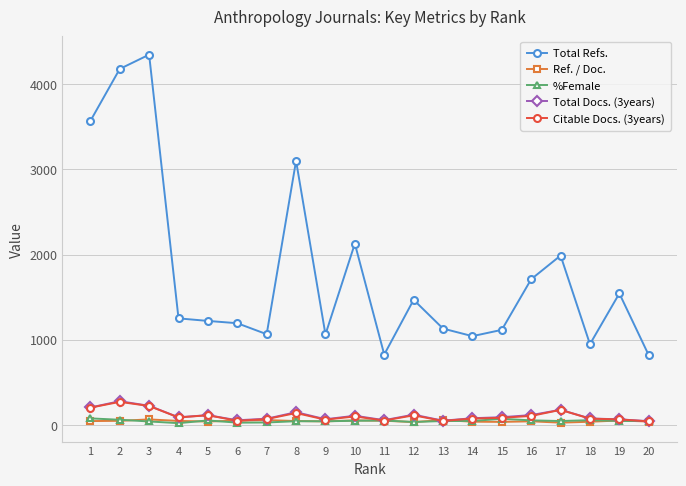

The Total Refs. series shows 1692.6 at 8. True or false?

False